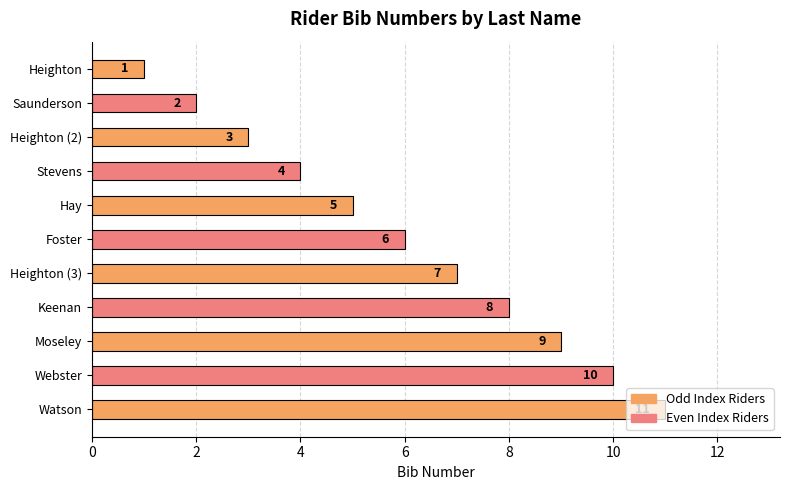

How many categories are shown in the chart?

11